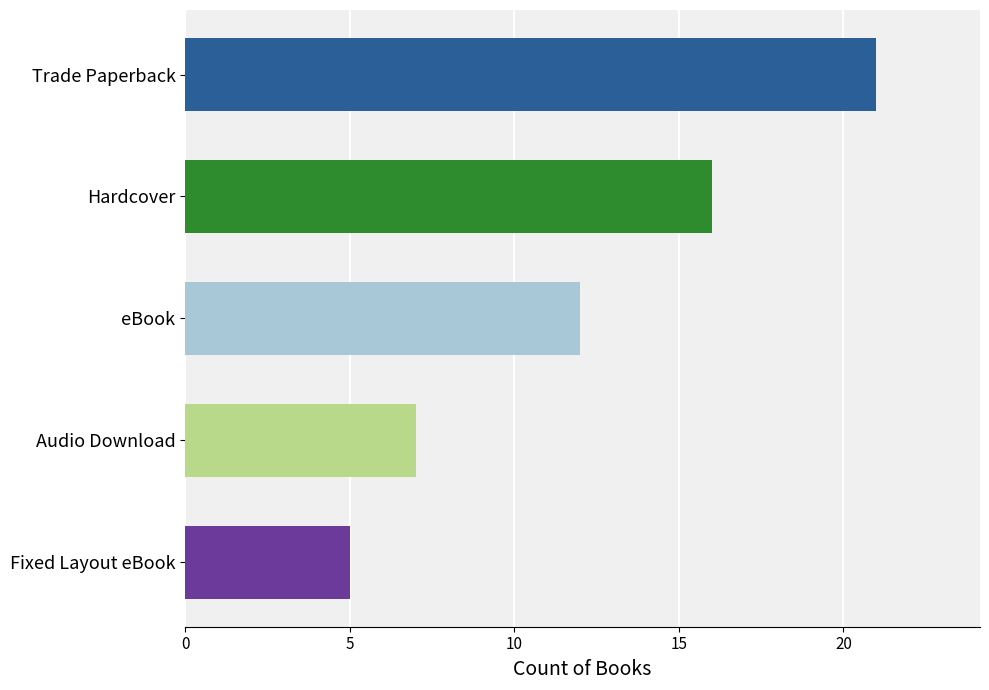

What is the difference between the values at Fixed Layout eBook and Hardcover?

11